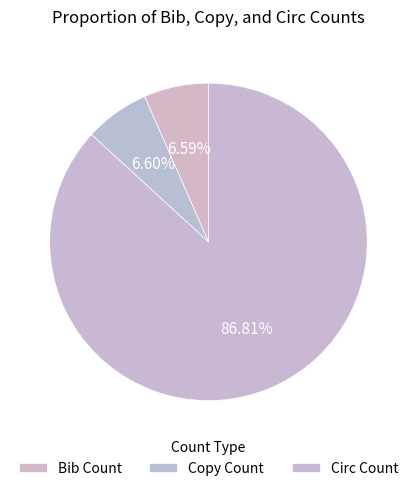

How many slices are in this pie chart?

3